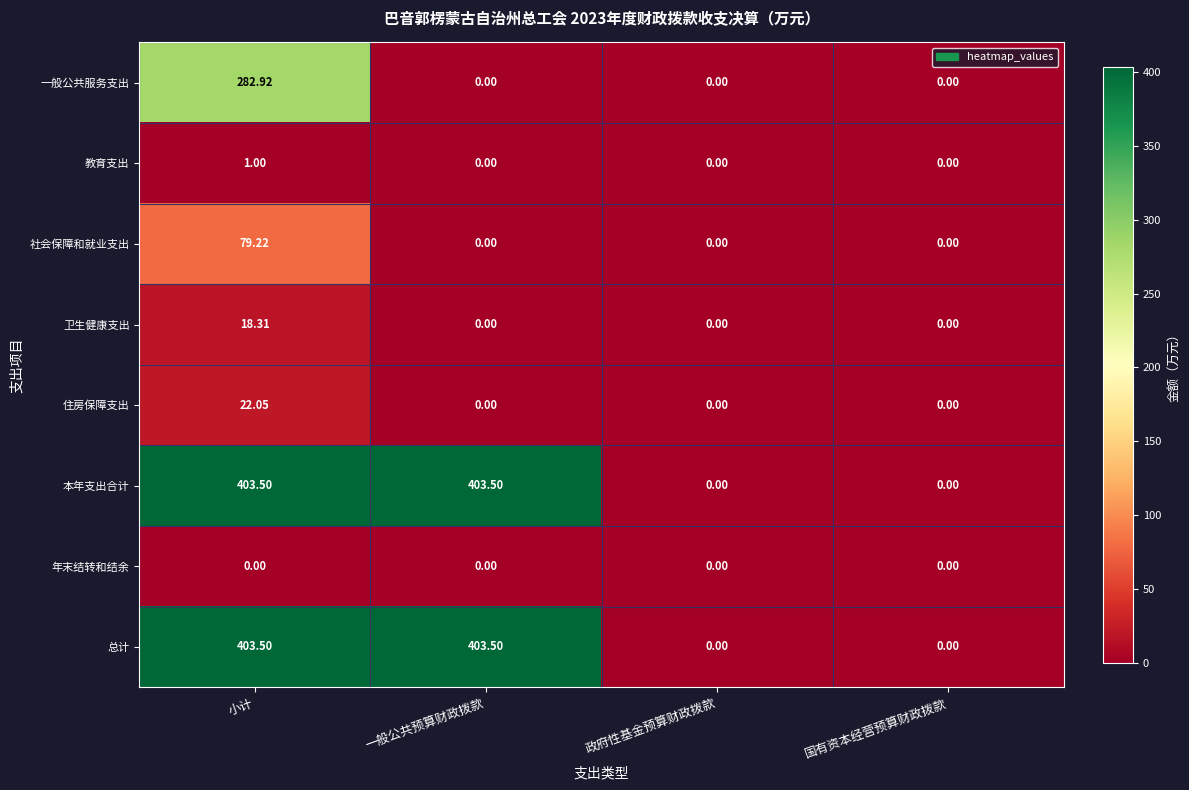

Between 小计 and 一般公共预算财政拨款, which series saw the biggest shift?

一般公共服务支出